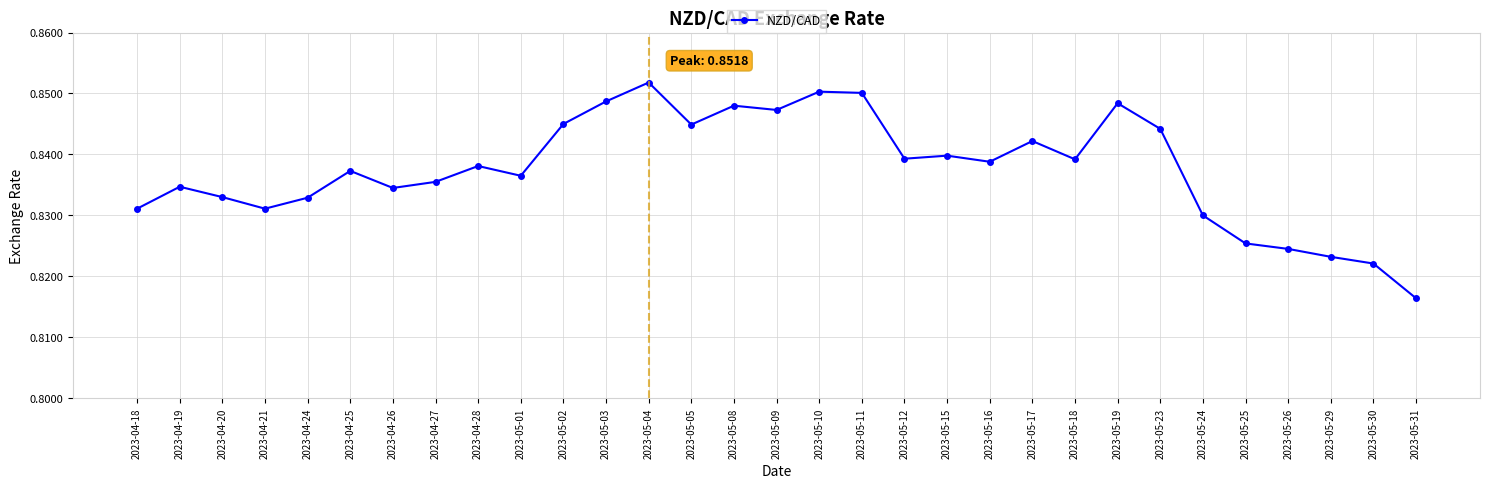

How many interior local valleys (lower than both neighbors) does the data have?

8